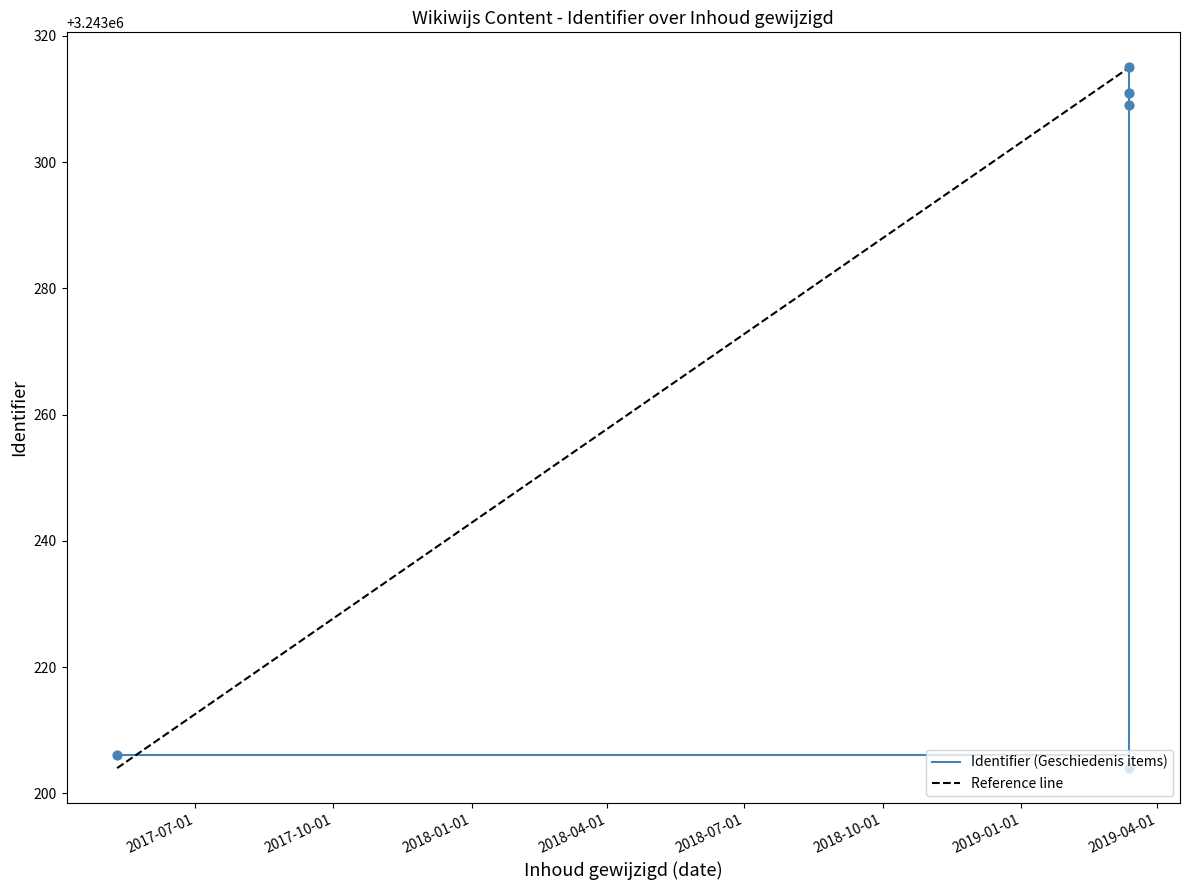

Approximately how many times larger is the value at 2017-05-10 07:20:11 compared to 2019-03-13 16:07:48?

1.0